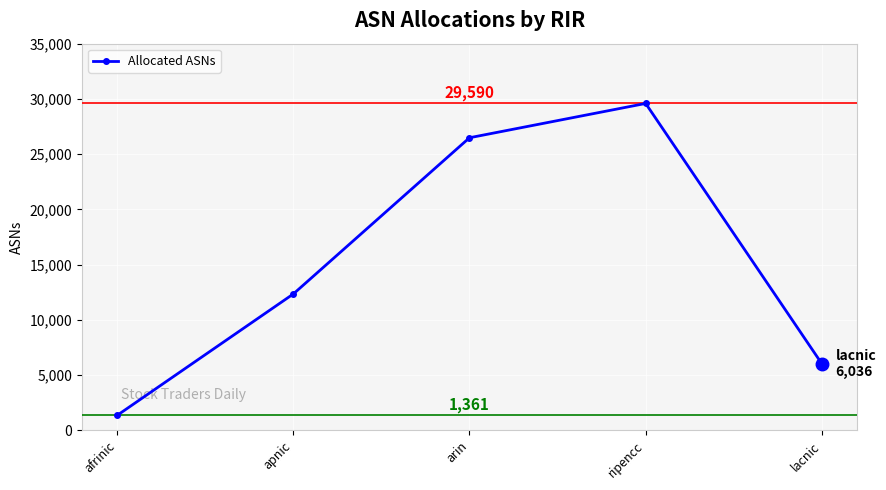

Read the value at afrinic, to the nearest 10.

1360